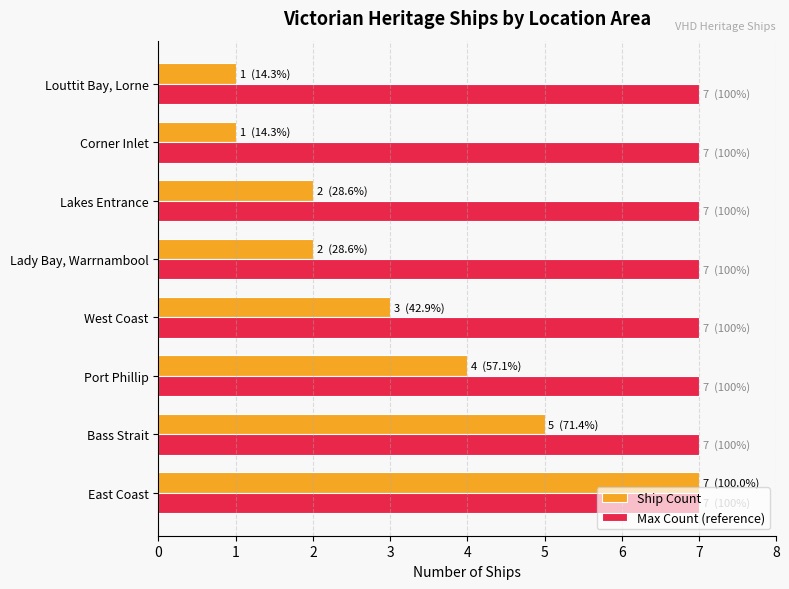

Which series has the largest range (max minus min)?

Ship Count